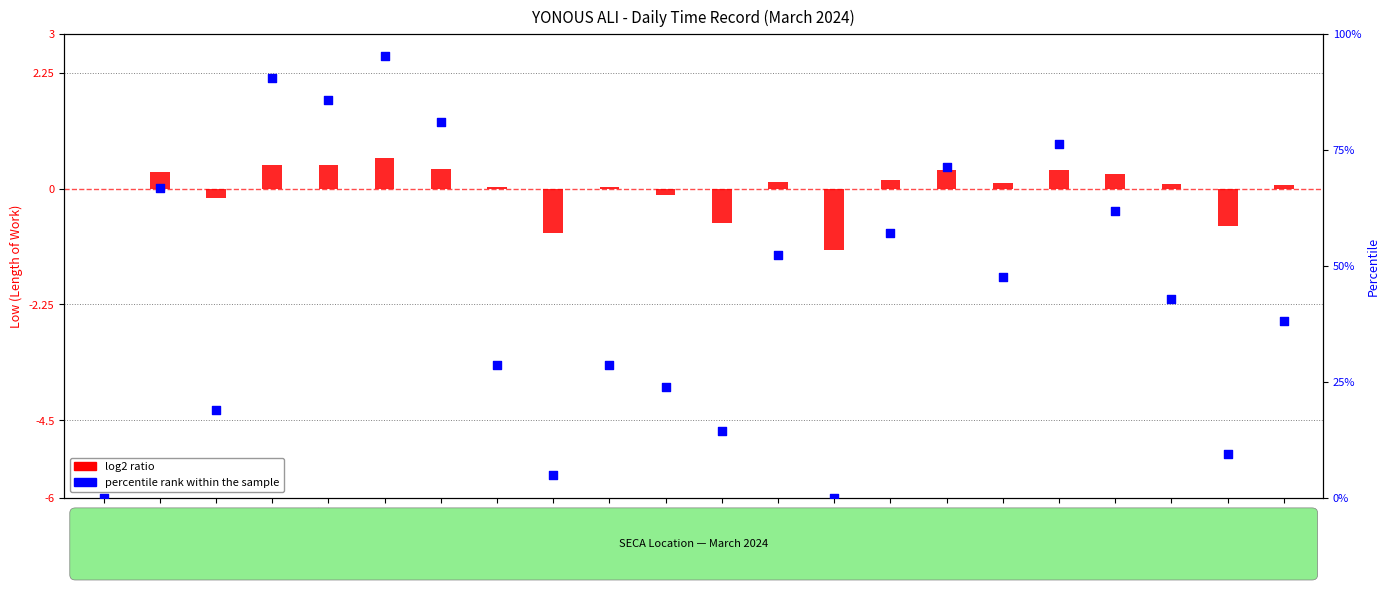

Which series has the largest total across all categories?

percentile rank within the sample